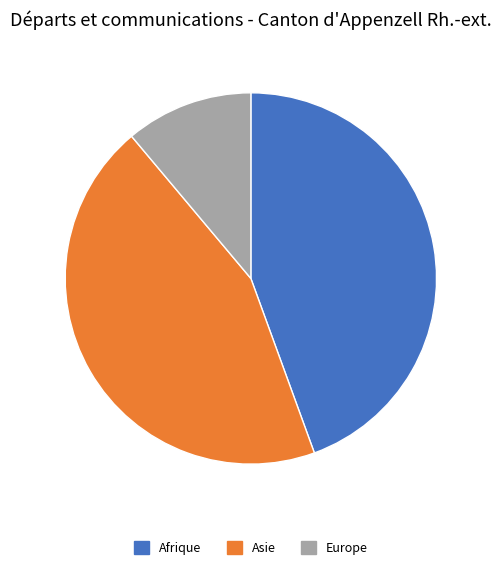

Is the sum of Asie and Afrique greater than half?

Yes